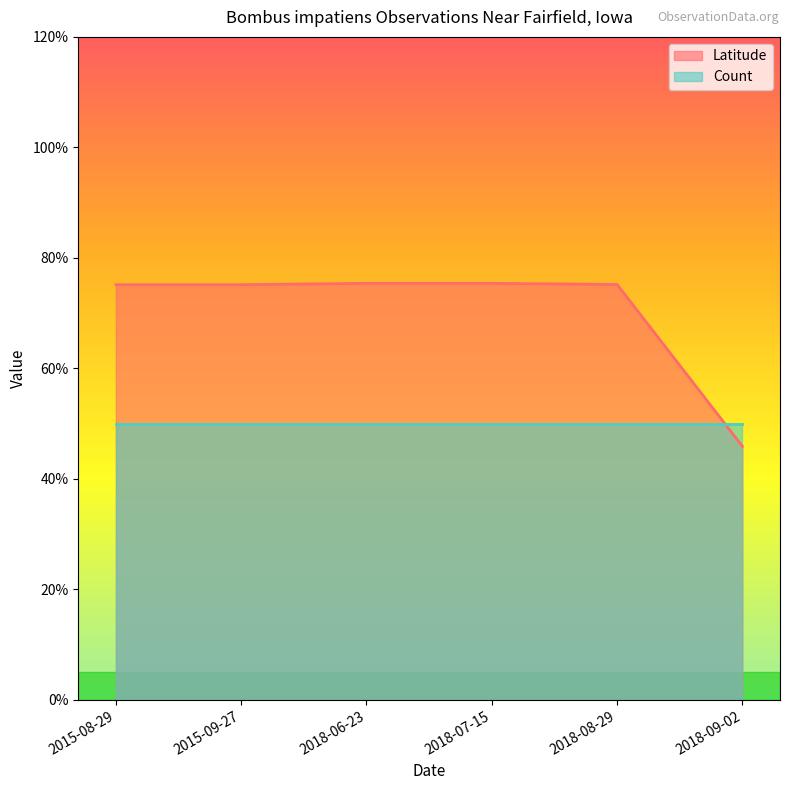

Which category has the lowest value across all series?

2018-09-02